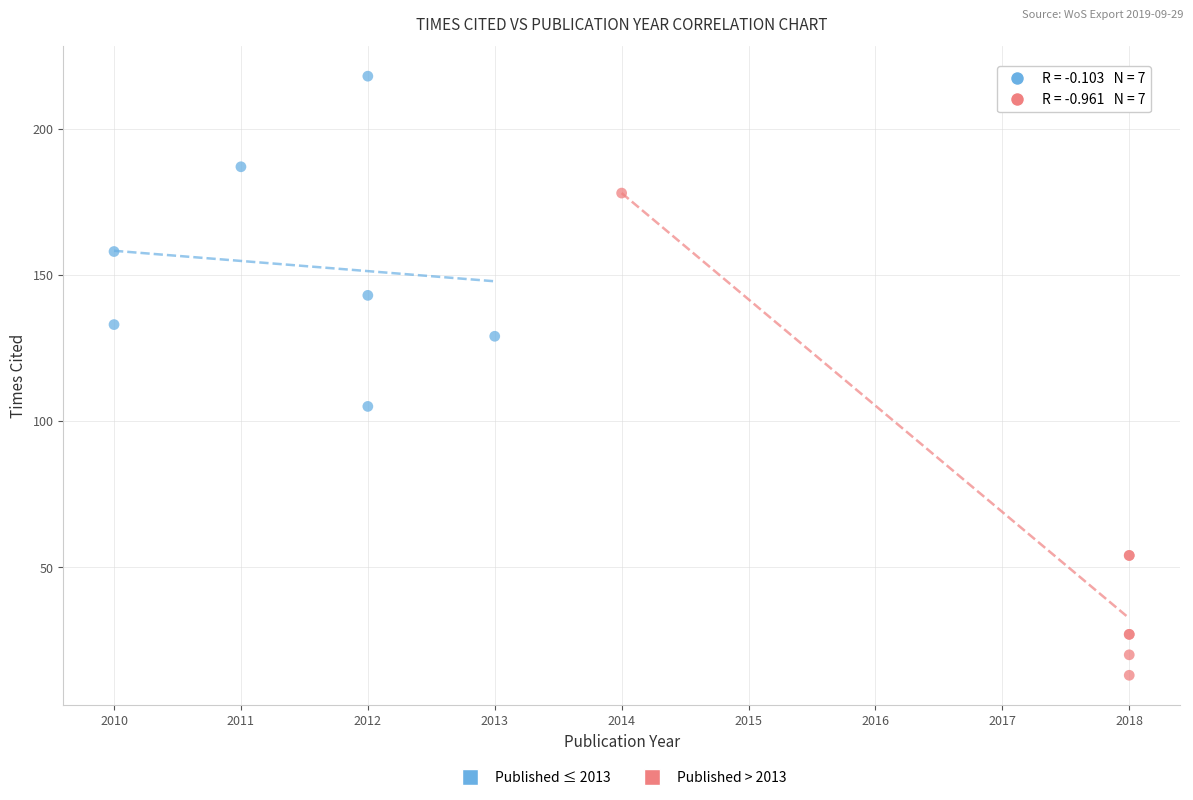

Which series contains the highest Y value?

Published ≤ 2013